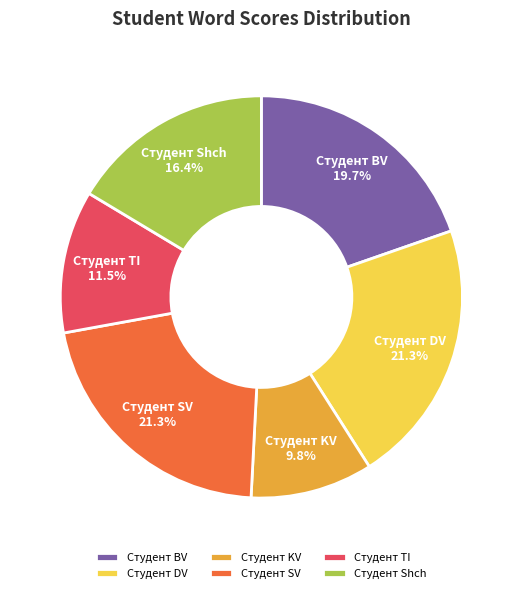

What is the total percentage of Студент KV and Студент TI?

21.3%